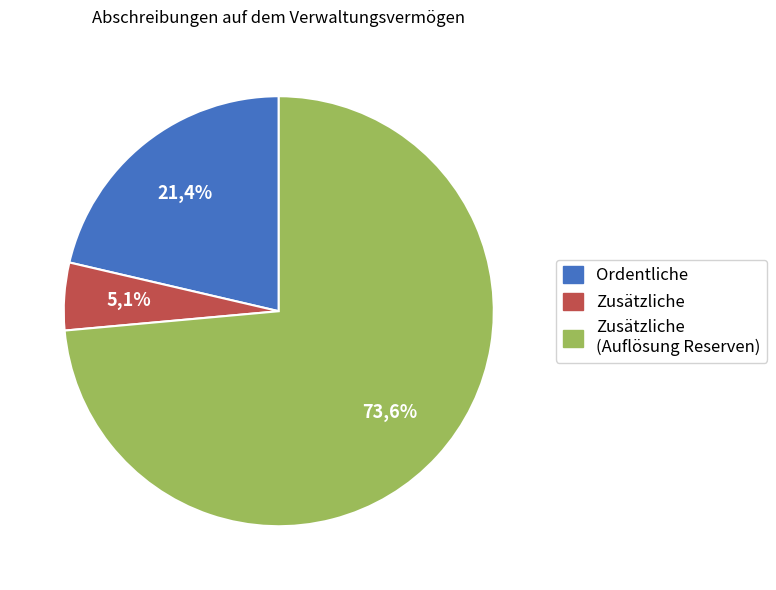

Which series changed the most between 8 and 25?

Zusätzliche (Auflösung Reserven)